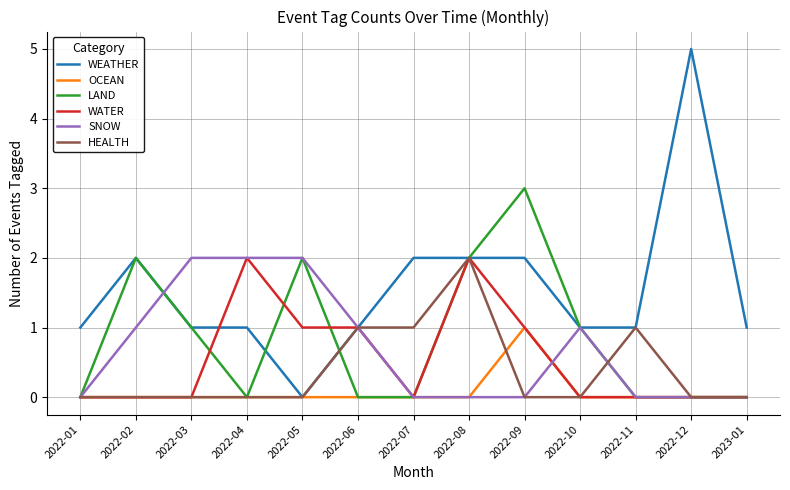

What is the total value across all series at 2022-05?

5